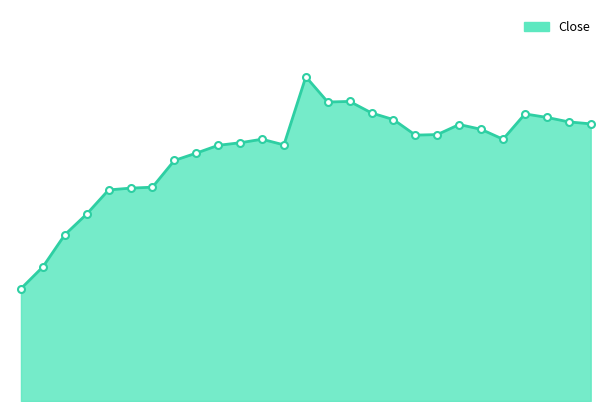

Rank the categories by value from lowest to highest.

2017-09-02, 2017-10-02, 2017-02-13, 2017-02-14, 2017-02-15, 2017-02-16, 2017-02-17, 2017-02-21, 2017-02-22, 2017-02-23, 2017-02-28, 2017-02-24, 2017-03-14, 2017-02-27, 2017-03-08, 2017-03-09, 2017-03-13, 2017-03-10, 2017-03-20, 2017-03-17, 2017-03-07, 2017-03-16, 2017-03-15, 2017-03-06, 2017-03-02, 2017-03-03, 2017-03-01